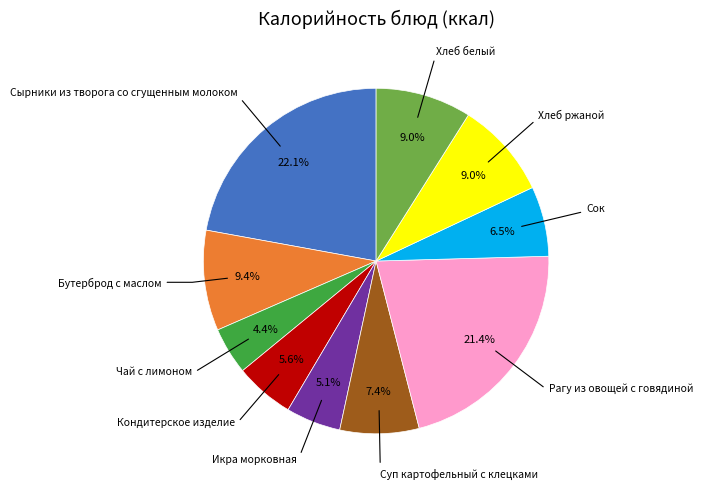

How many segments does this pie chart have?

10